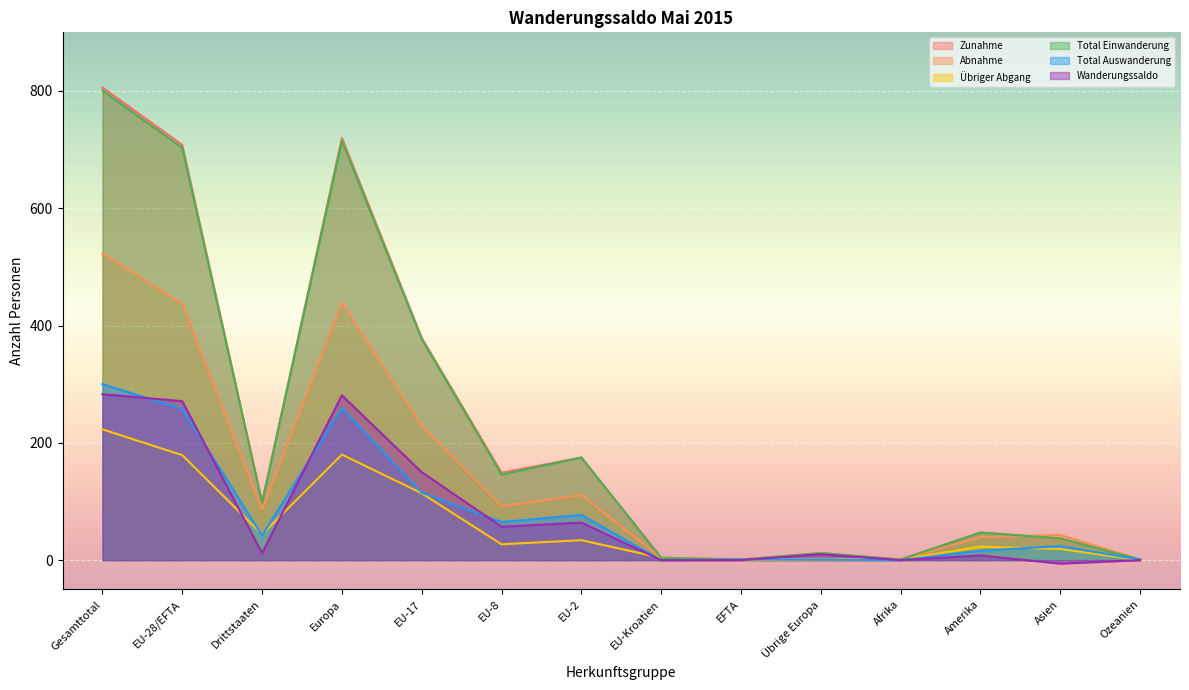

After their last crossing, which series has the higher values: Wanderungssaldo or Abnahme?

Abnahme